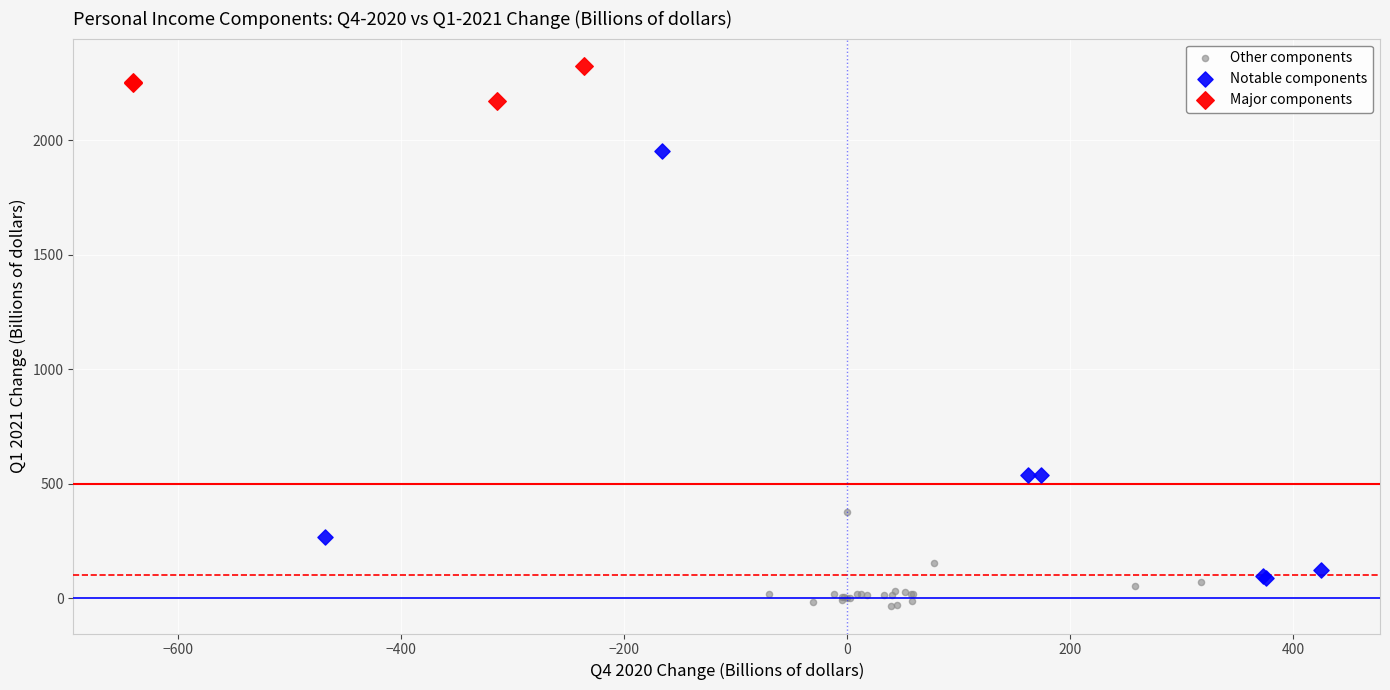

Which series reaches the minimum Y coordinate?

Other components